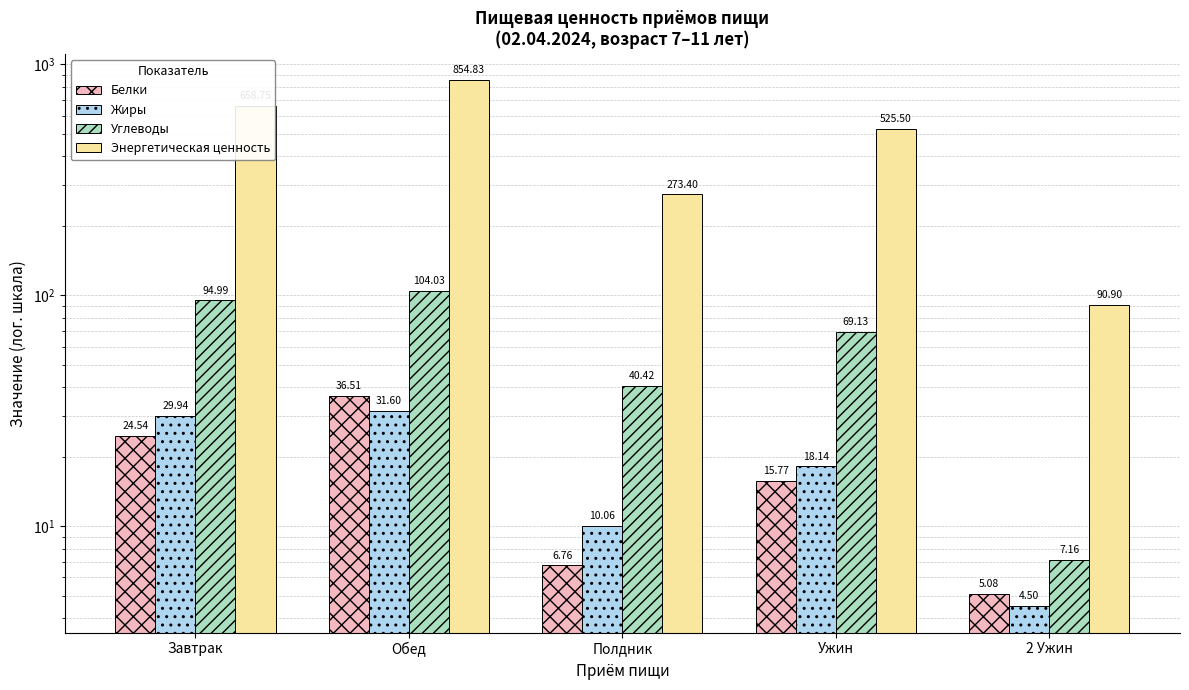

The Энергетическая ценность series shows 90.9 at 2 Ужин. True or false?

True